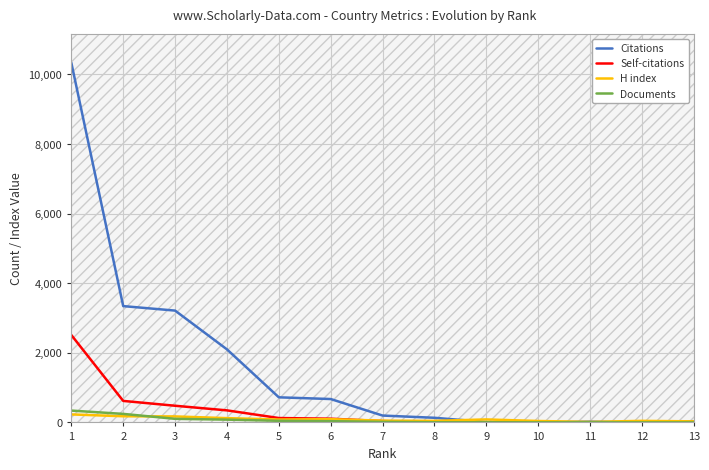

What is the maximum value shown in the chart?

10337